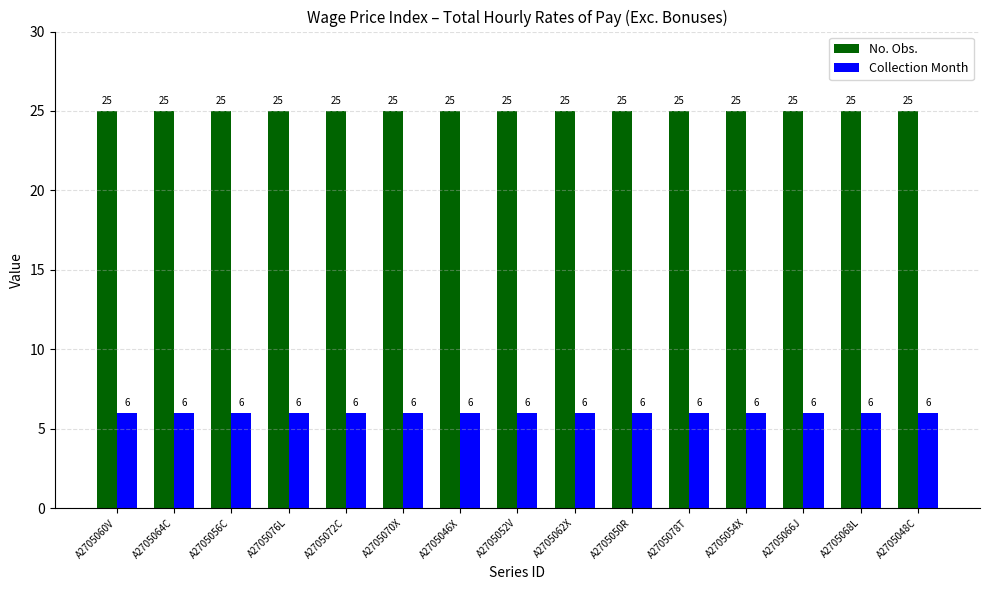

Reading left to right, extract all data points from this chart.

No. Obs.: A2705060V=25	A2705064C=25	A2705056C=25	A2705076L=25	A2705072C=25	A2705070X=25	A2705046X=25	A2705052V=25	A2705062X=25	A2705050R=25	A2705078T=25	A2705054X=25	A2705066J=25	A2705068L=25	A2705048C=25
Collection Month: A2705060V=6	A2705064C=6	A2705056C=6	A2705076L=6	A2705072C=6	A2705070X=6	A2705046X=6	A2705052V=6	A2705062X=6	A2705050R=6	A2705078T=6	A2705054X=6	A2705066J=6	A2705068L=6	A2705048C=6